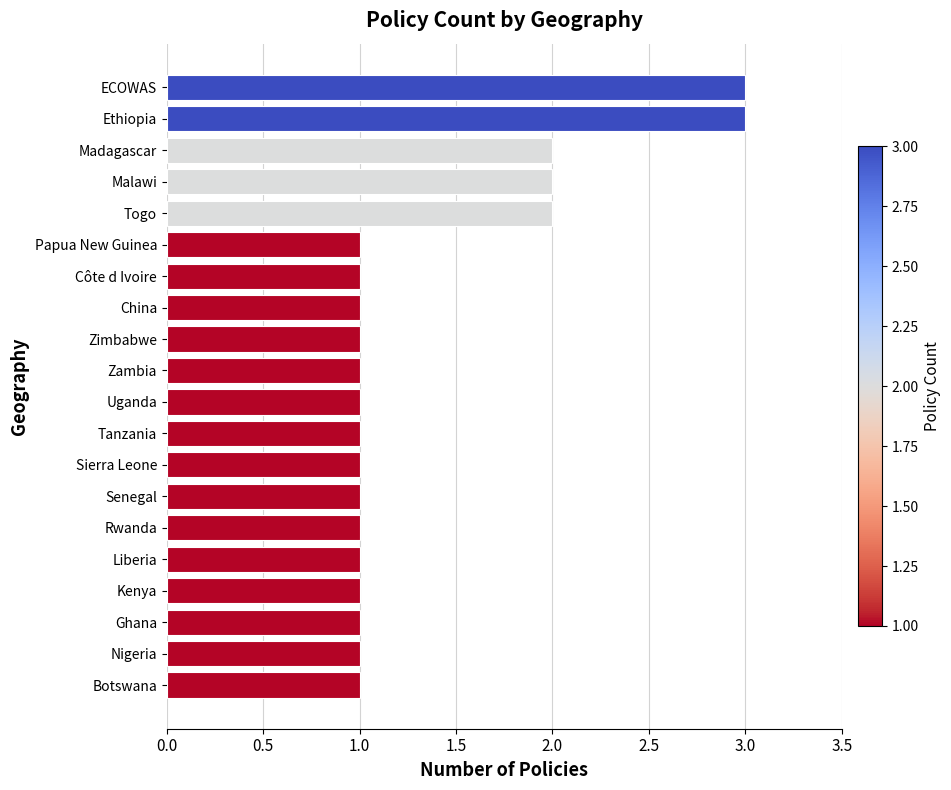

What is the maximum value shown in the chart?

3